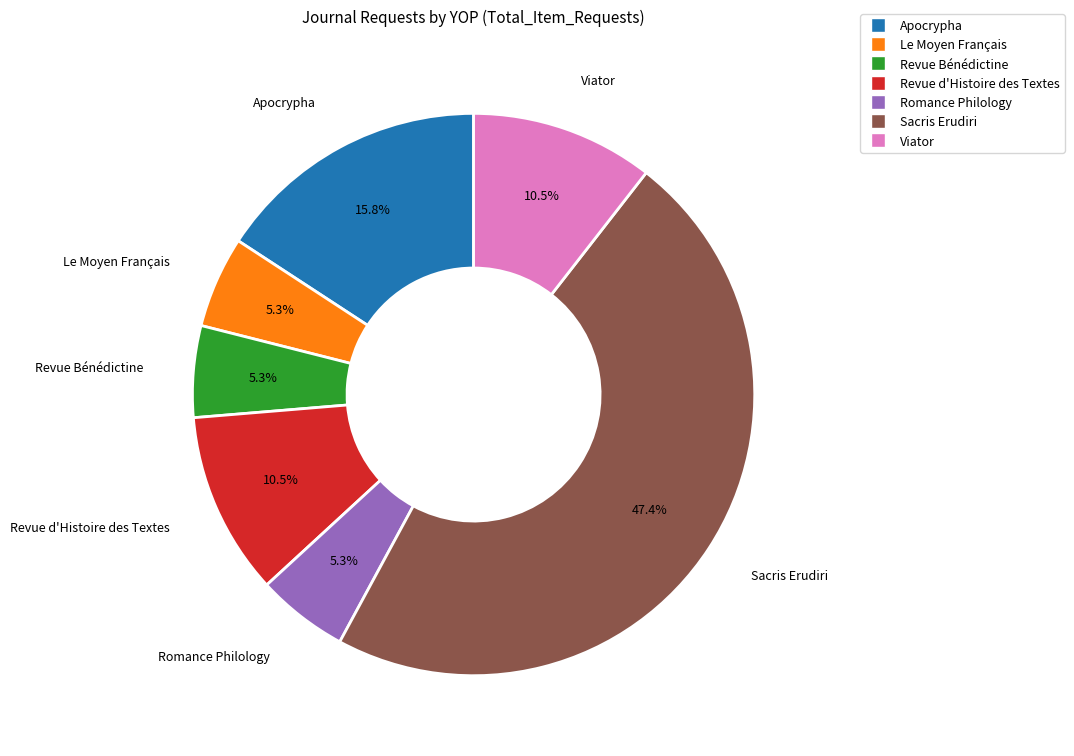

Does Le Moyen Français account for over 50% of the chart?

No